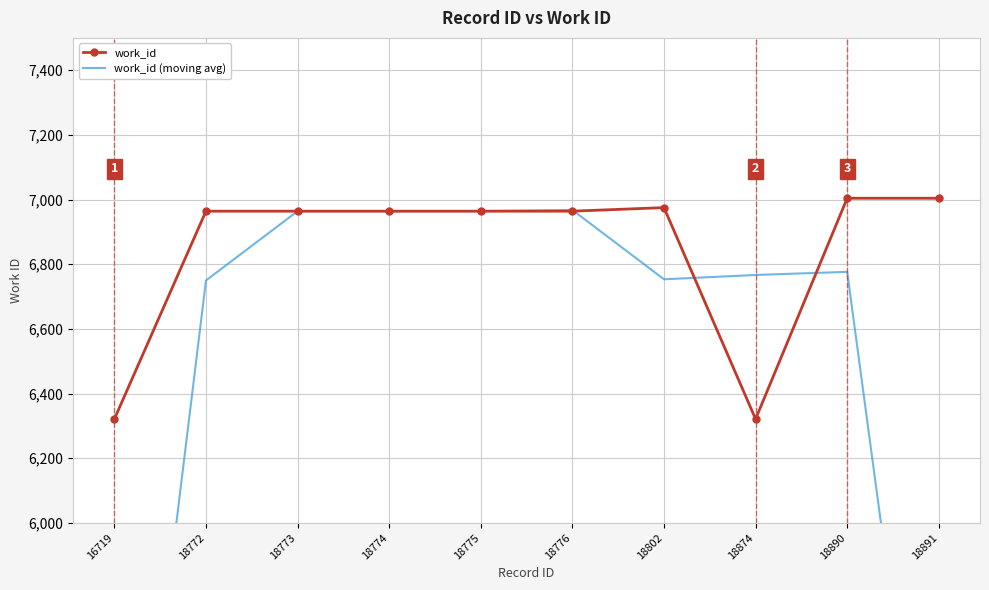

Reading left to right, what are all the values shown in this chart?

work_id: 16719=6321.0	18772=6964.0	18773=6964.0	18774=6964.0	18775=6964.0	18776=6964.0	18802=6975.0	18874=6321.0	18890=7004.0	18891=7004.0
work_id (moving avg): 16719=4428.3	18772=6749.7	18773=6964.0	18774=6964.0	18775=6964.0	18776=6967.7	18802=6753.3	18874=6766.7	18890=6776.3	18891=4669.3